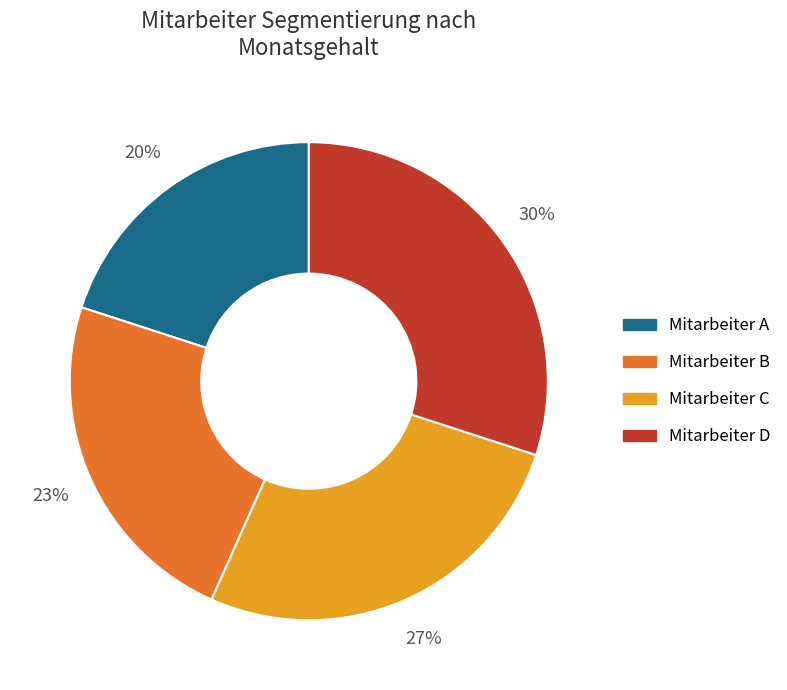

Is the sum of Mitarbeiter D and Mitarbeiter B greater than half?

Yes